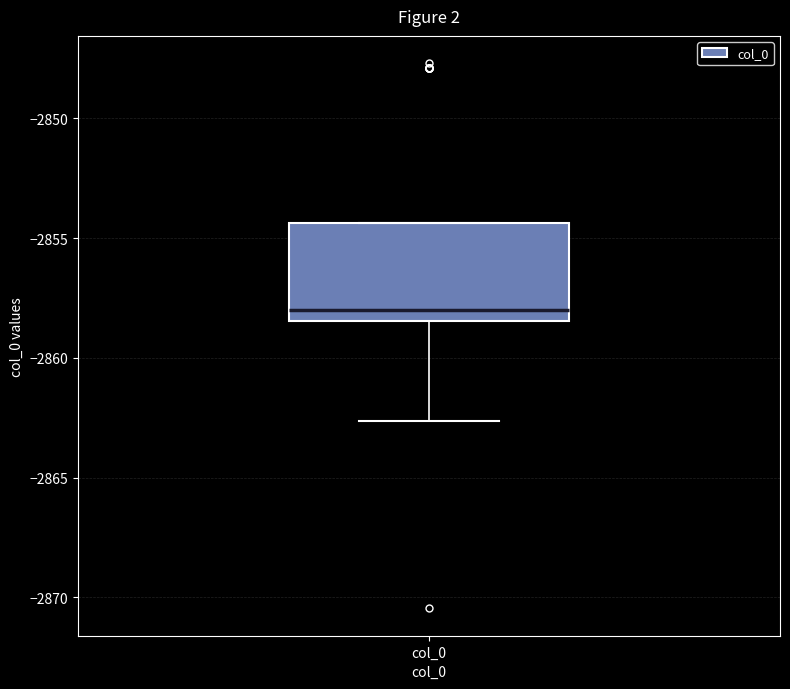

Transcribe this box plot: give where the median line is, the range the box spans, and where the two whiskers end, as read against the y-axis. The values are not printed on the chart, so give them approximately, as read against the axis.

median -2858.0, box -2858.5 to -2854.5, whiskers -2862.5 to -2854.5